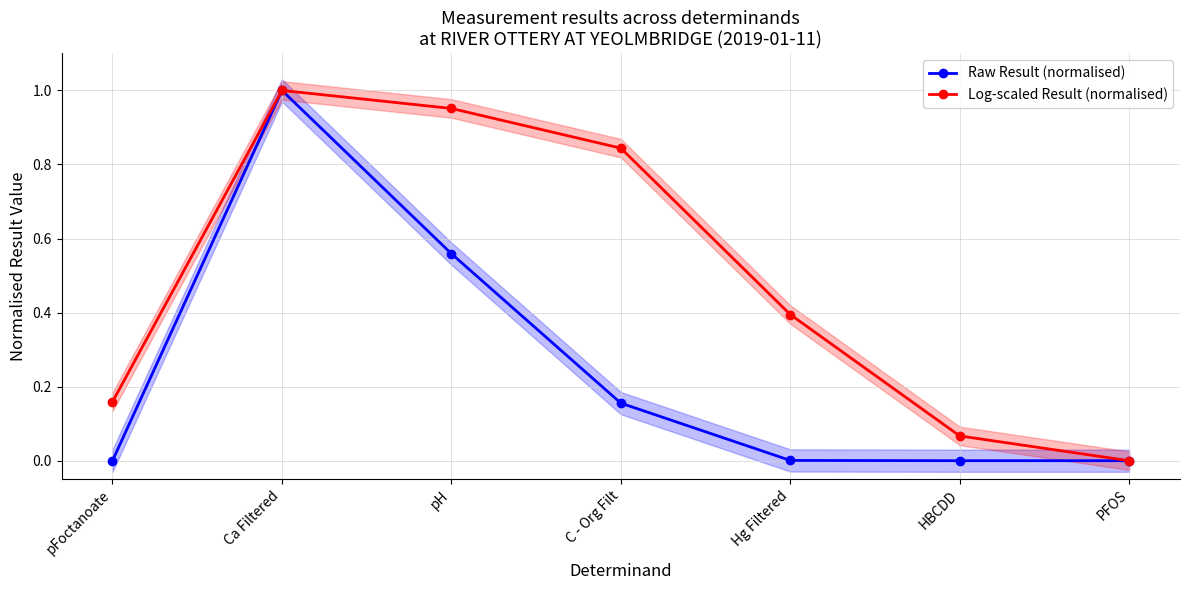

What is the difference between the Raw Result (normalised) values at Ca Filtered and PFOS?

1.0